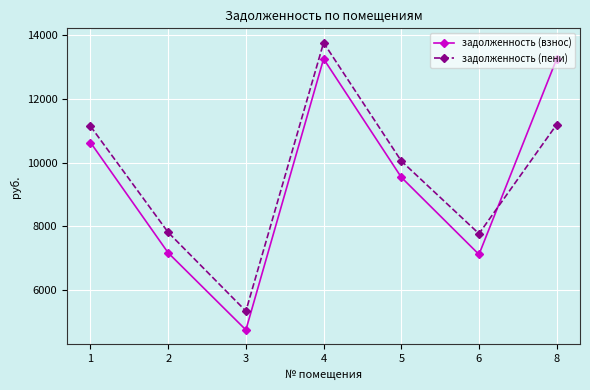

What is the average value of the задолженность (взнос) series?

9386.9